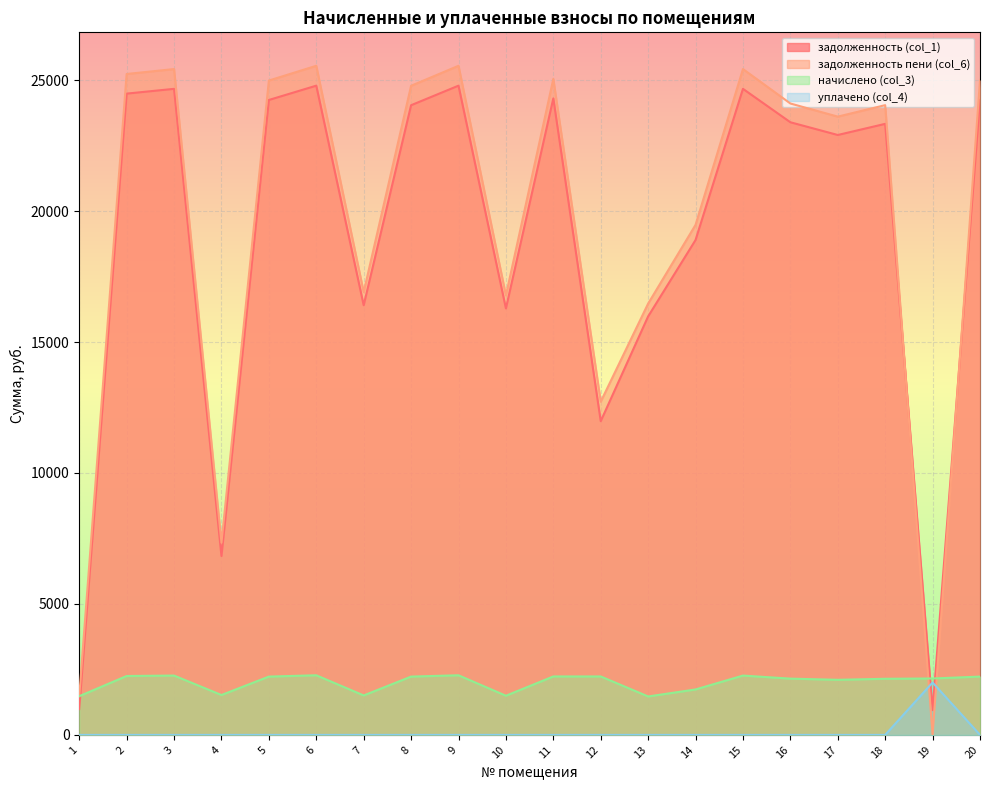

In задолженность (col_1), how many points are lower than both neighbors (excluding endpoints)?

6